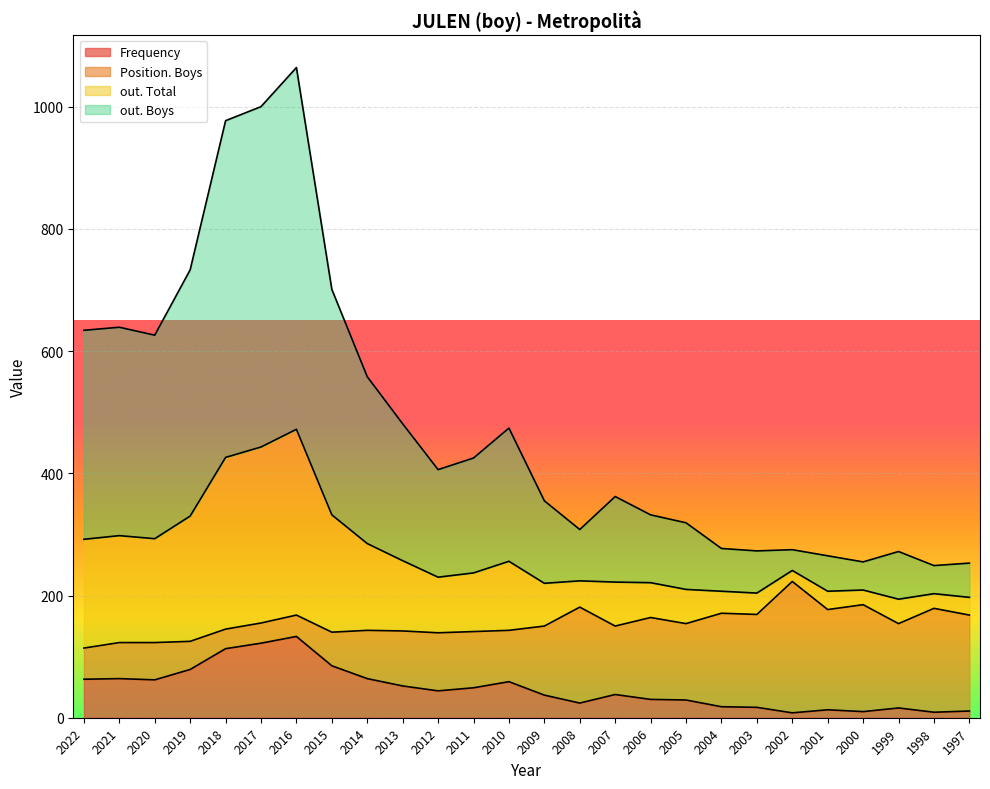

Where is the first local minimum for out. Total?

2020